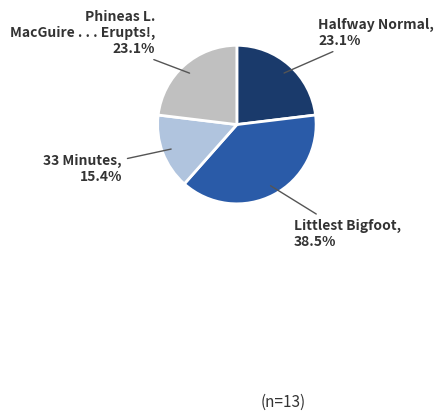

Count the number of slices in the pie.

4